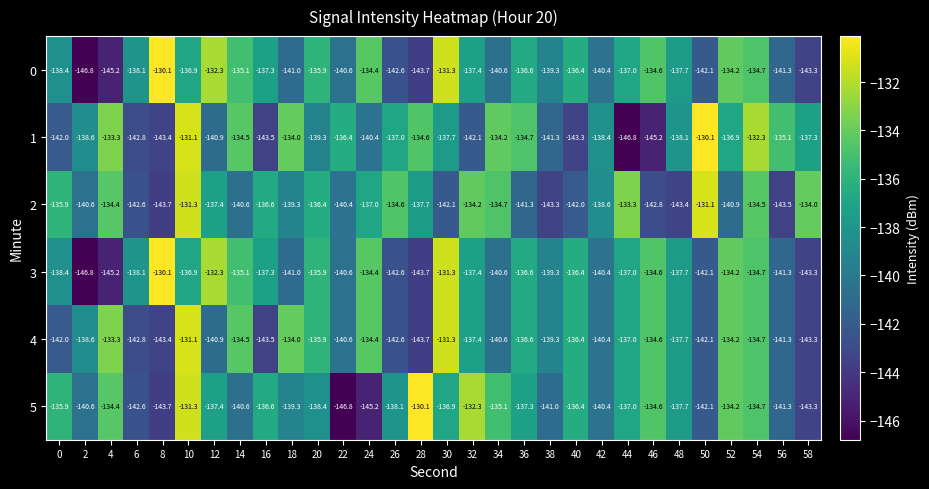

What value does the 4 series have at 32?

-137.4